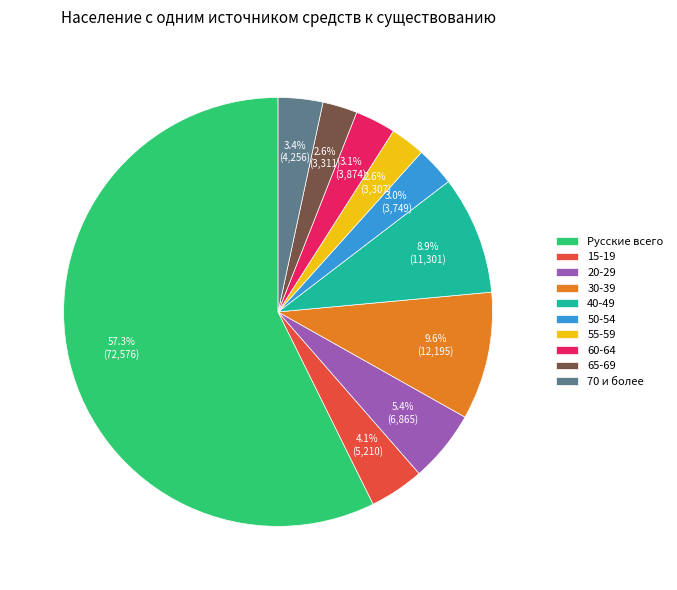

To the nearest percent, what is the difference between the largest and smallest slice percentages?

55%